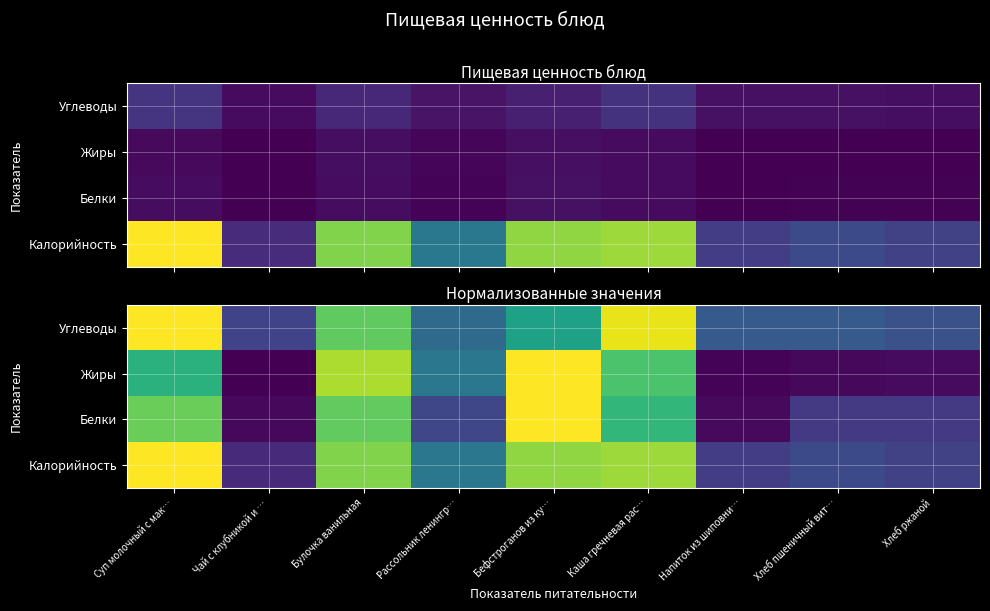

True or false: Белки has a value of 1.0 at Суп молочный с мак….

False